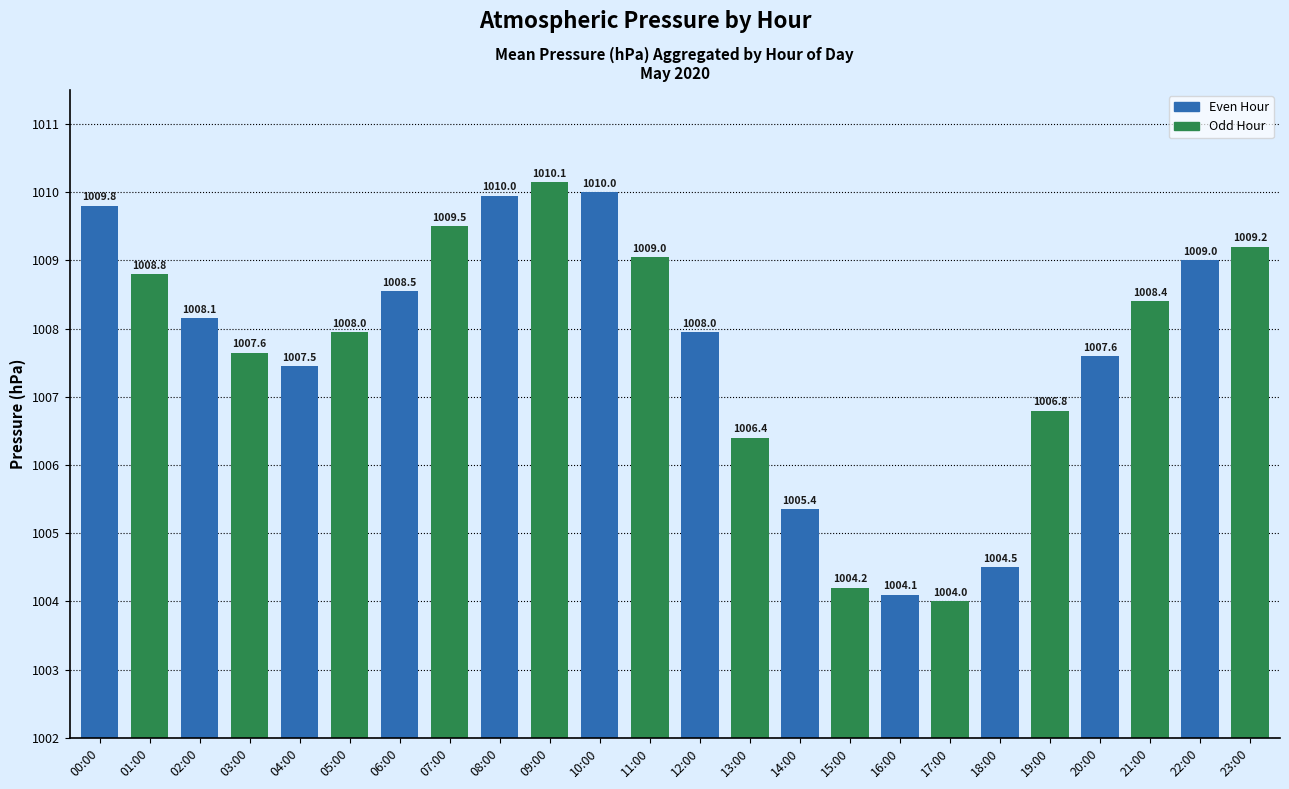

What is the label of the 1st bar from the left?

00:00